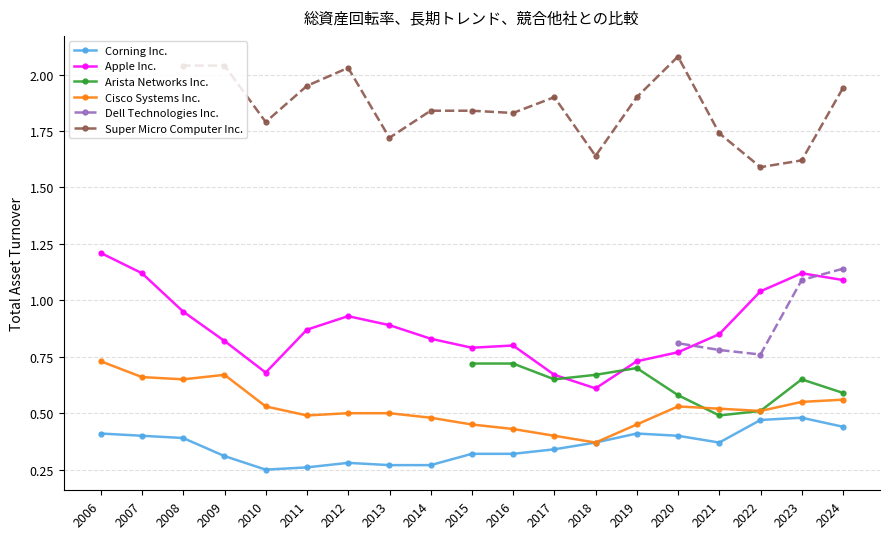

Which series has the widest spread of values?

Apple Inc.